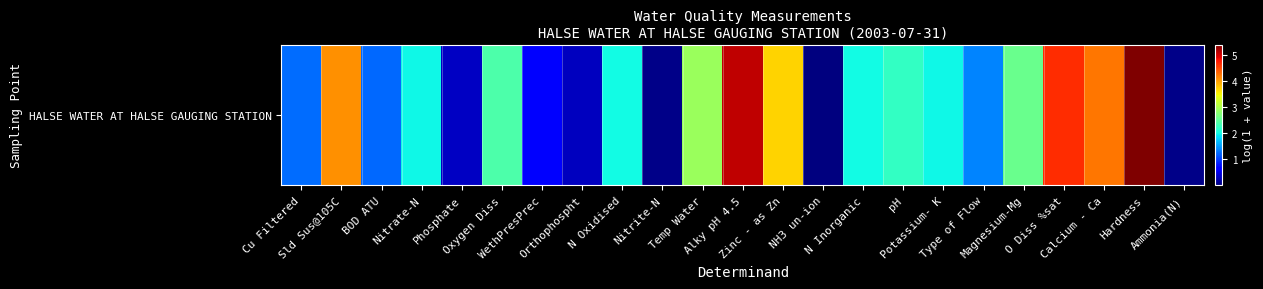

Read the value at Alky pH 4.5.

5.1